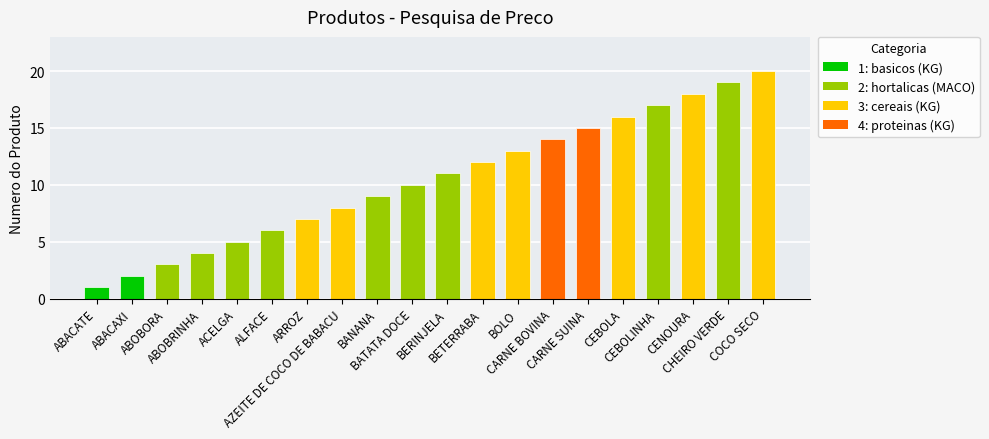

How many data points are less than 11?

10